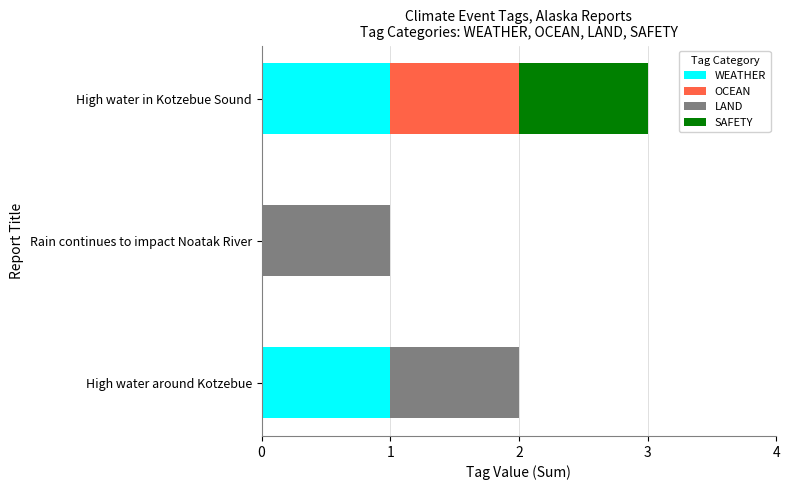

How many data points does each series have?

3